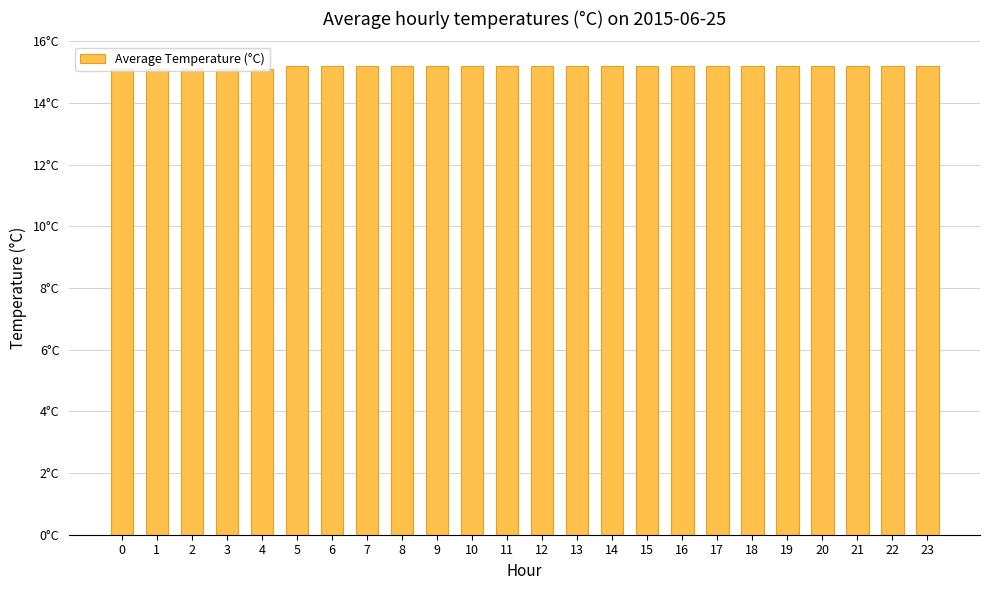

Rank the categories by value from highest to lowest.

5, 6, 7, 8, 9, 10, 11, 12, 13, 14, 15, 16, 17, 18, 19, 20, 21, 22, 23, 0, 1, 2, 3, 4